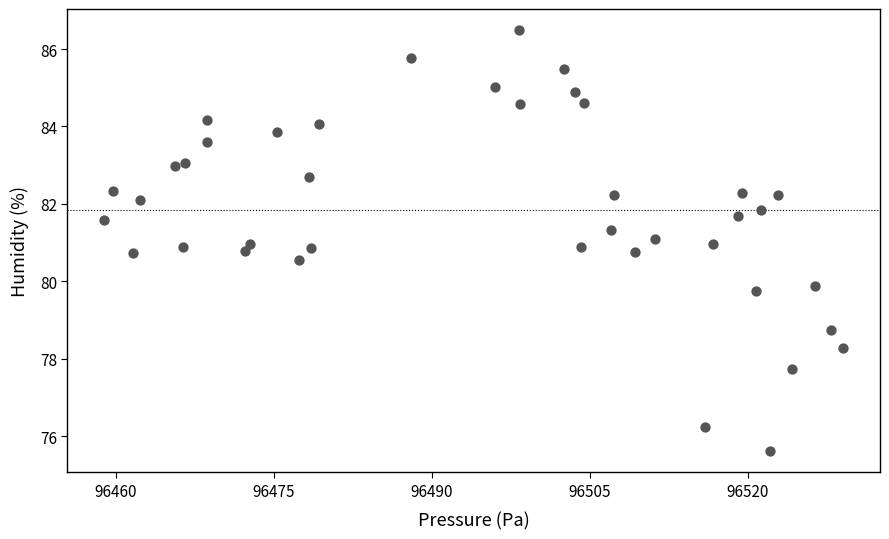

What is the range of X values (max minus min)?

70.1